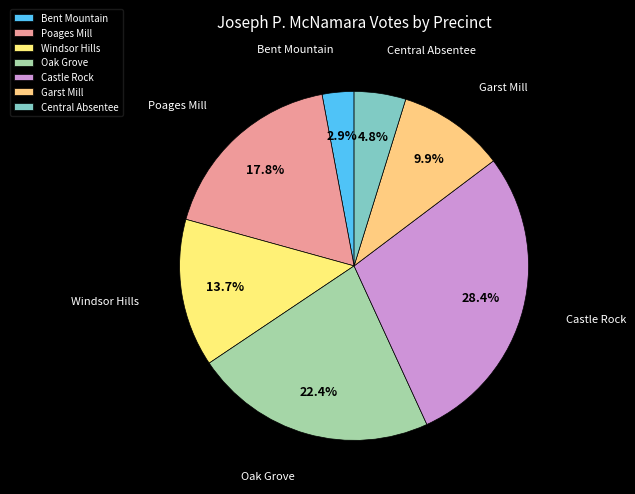

Between Castle Rock and Bent Mountain, which is larger?

Castle Rock